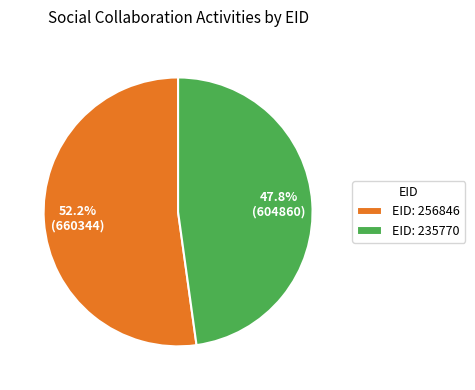

Rank the categories by value from highest to lowest.

EID: 256846, EID: 235770